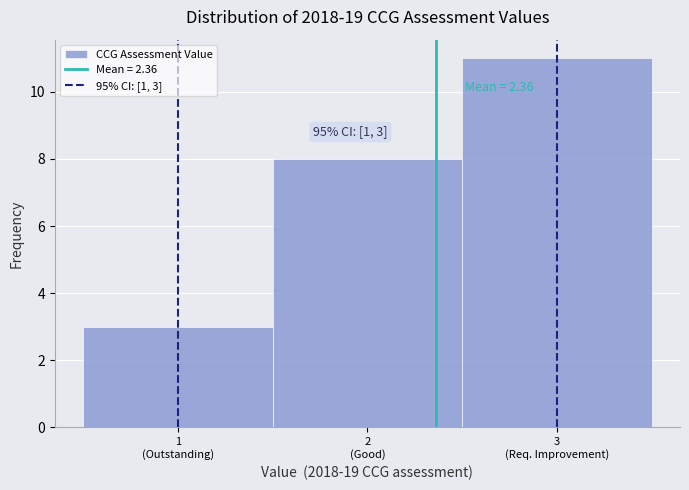

Reading left to right, transcribe all the data shown in this chart.

3	8	11